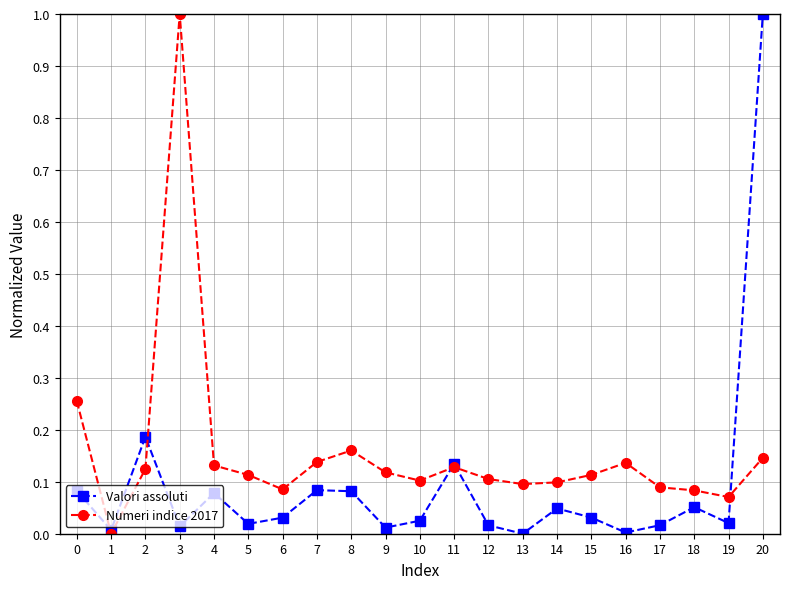

Rank the series at 9 from lowest to highest value.

Valori assoluti, Numeri indice 2017